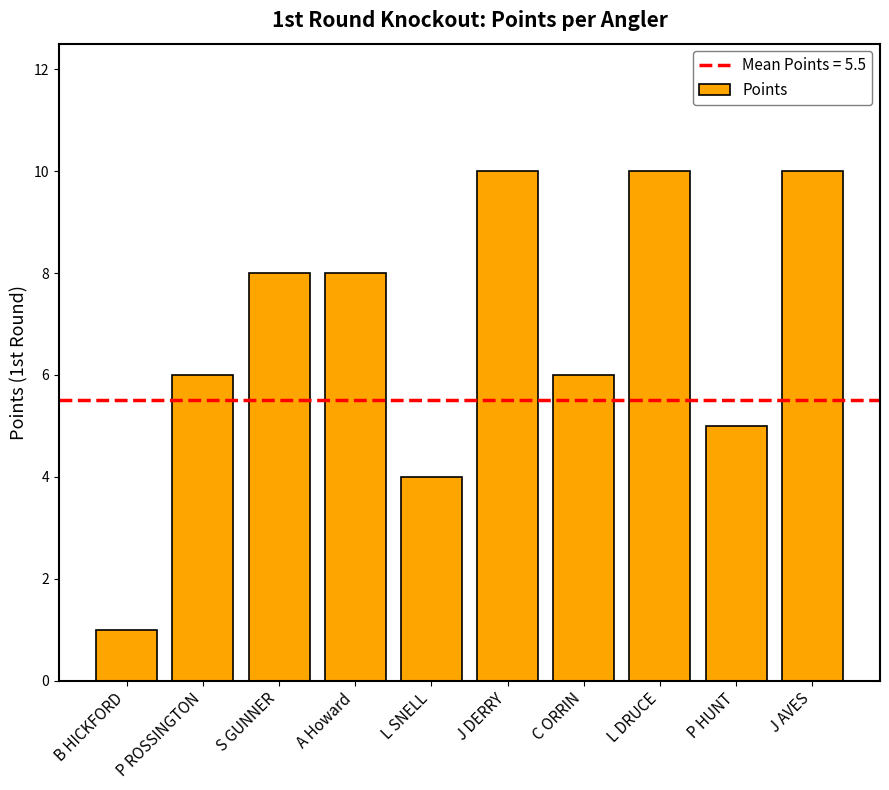

Reading left to right, list all the values displayed in this chart.

B HICKFORD=1	P ROSSINGTON=6	S GUNNER=8	A Howard=8	L SNELL=4	J DERRY=10	C ORRIN=6	L DRUCE=10	P HUNT=5	J AVES=10